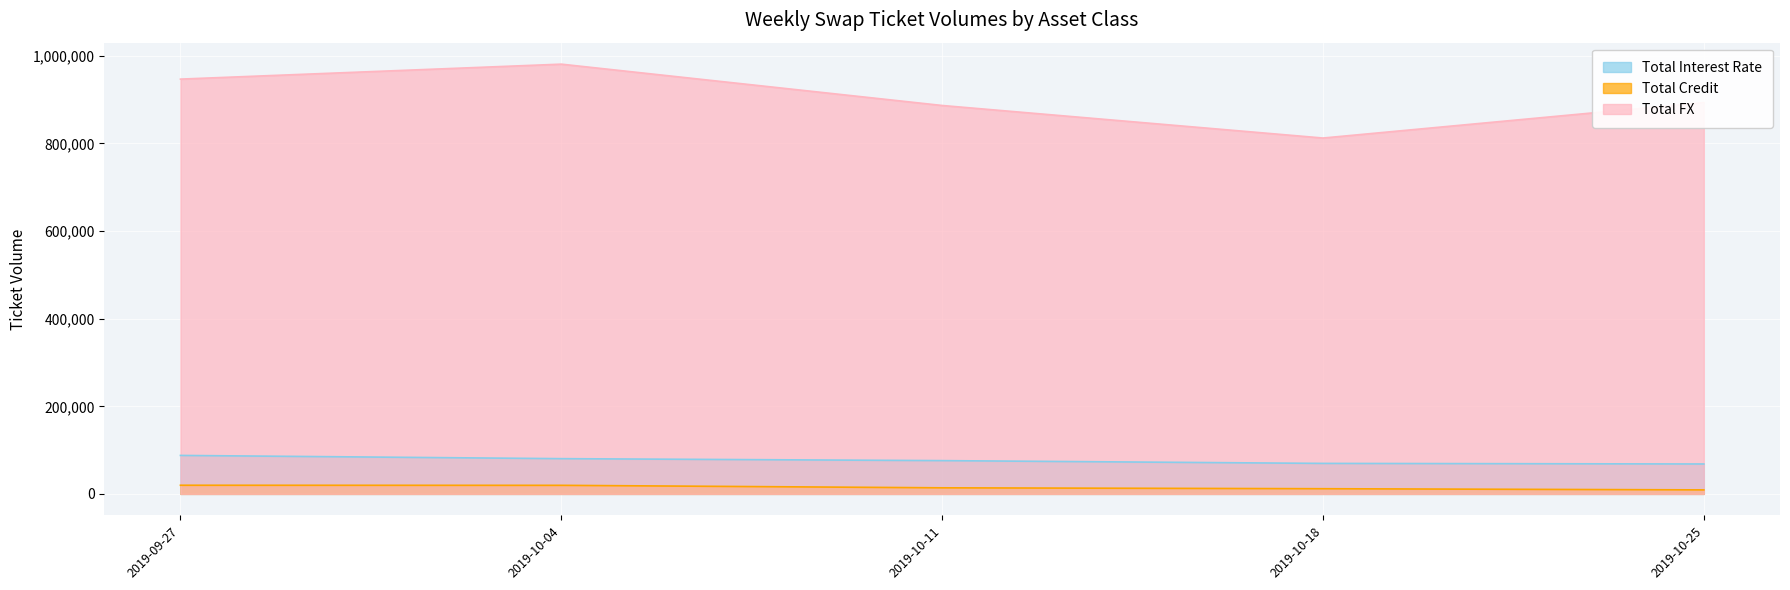

True or false: Total Credit and Total Interest Rate intersect in this chart.

False